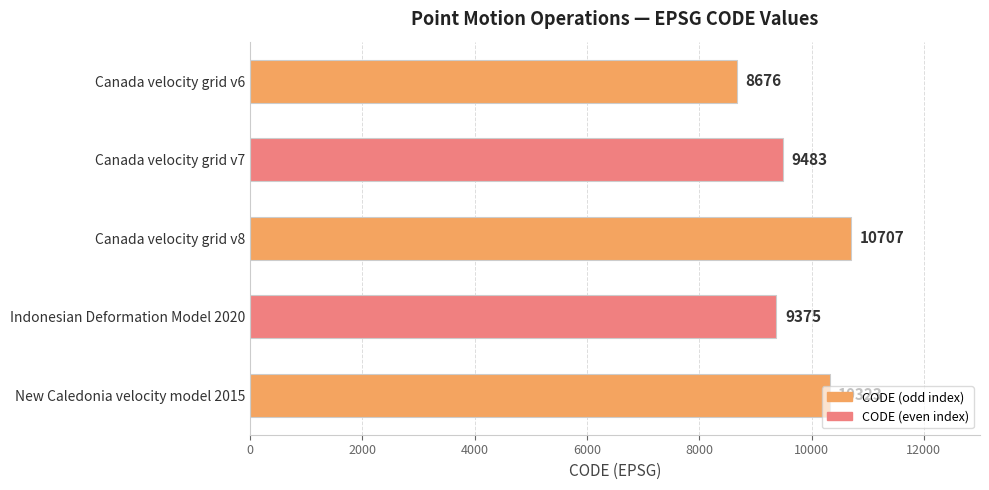

The chart shows a value of 2033 at Indonesian Deformation Model 2020. True or false?

False